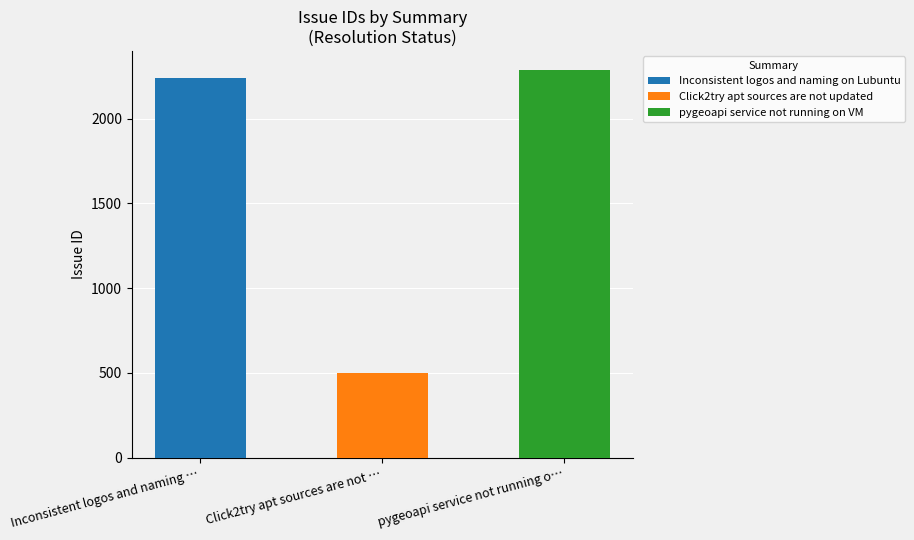

Count the number of values greater than 2238.

1